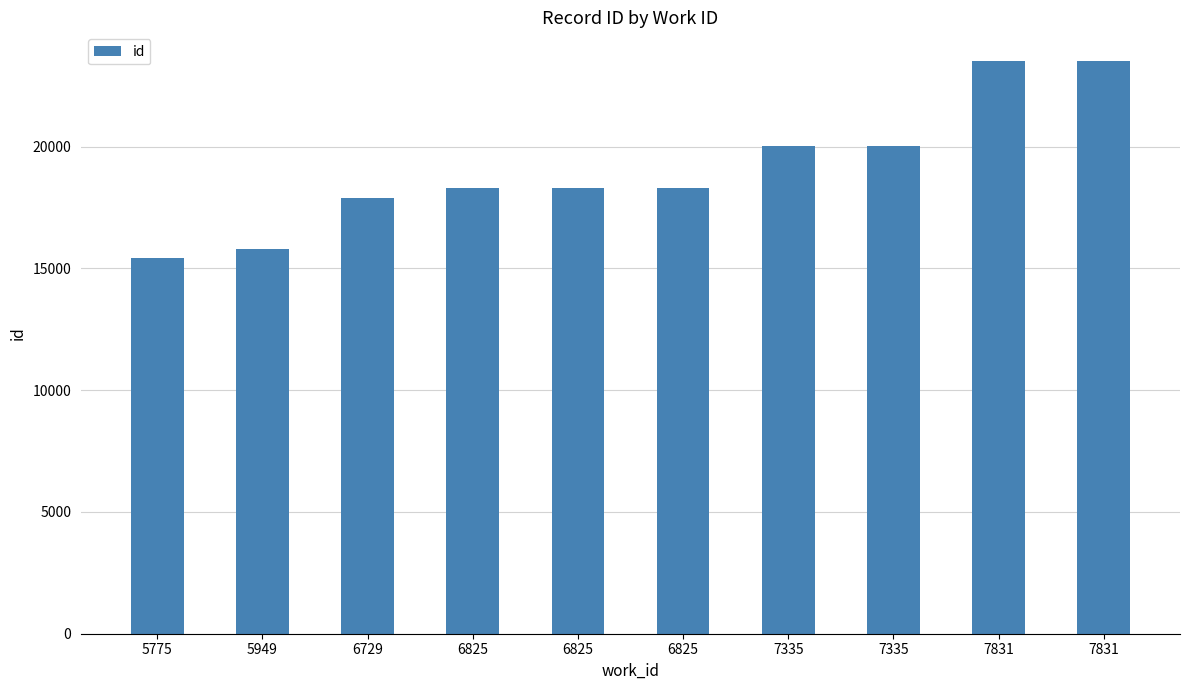

What is the value of the 2nd bar from the left?

15793